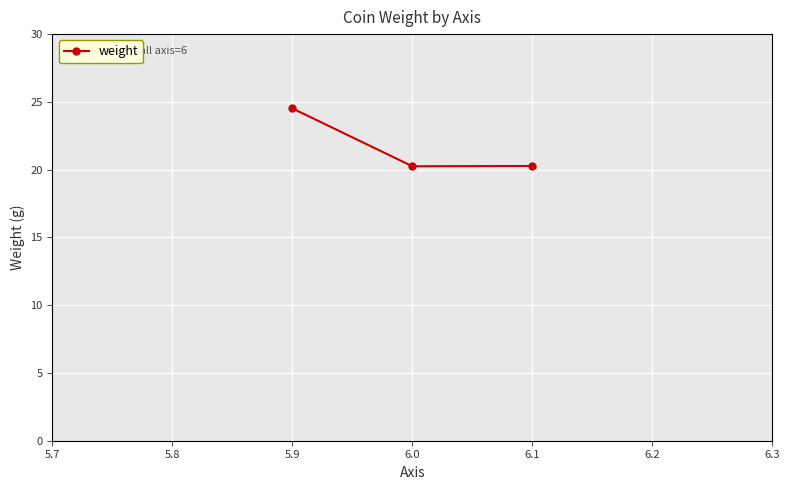

Reading left to right, list all the values displayed in this chart.

24.5	20.2	20.3